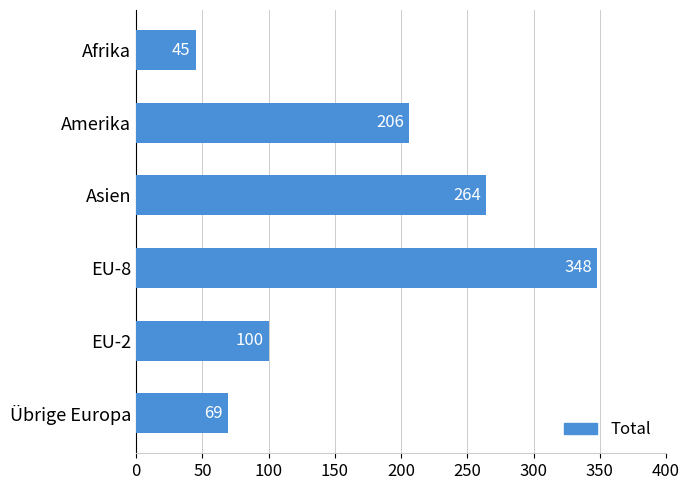

What is the approximate value at Amerika, to the nearest 5?

205